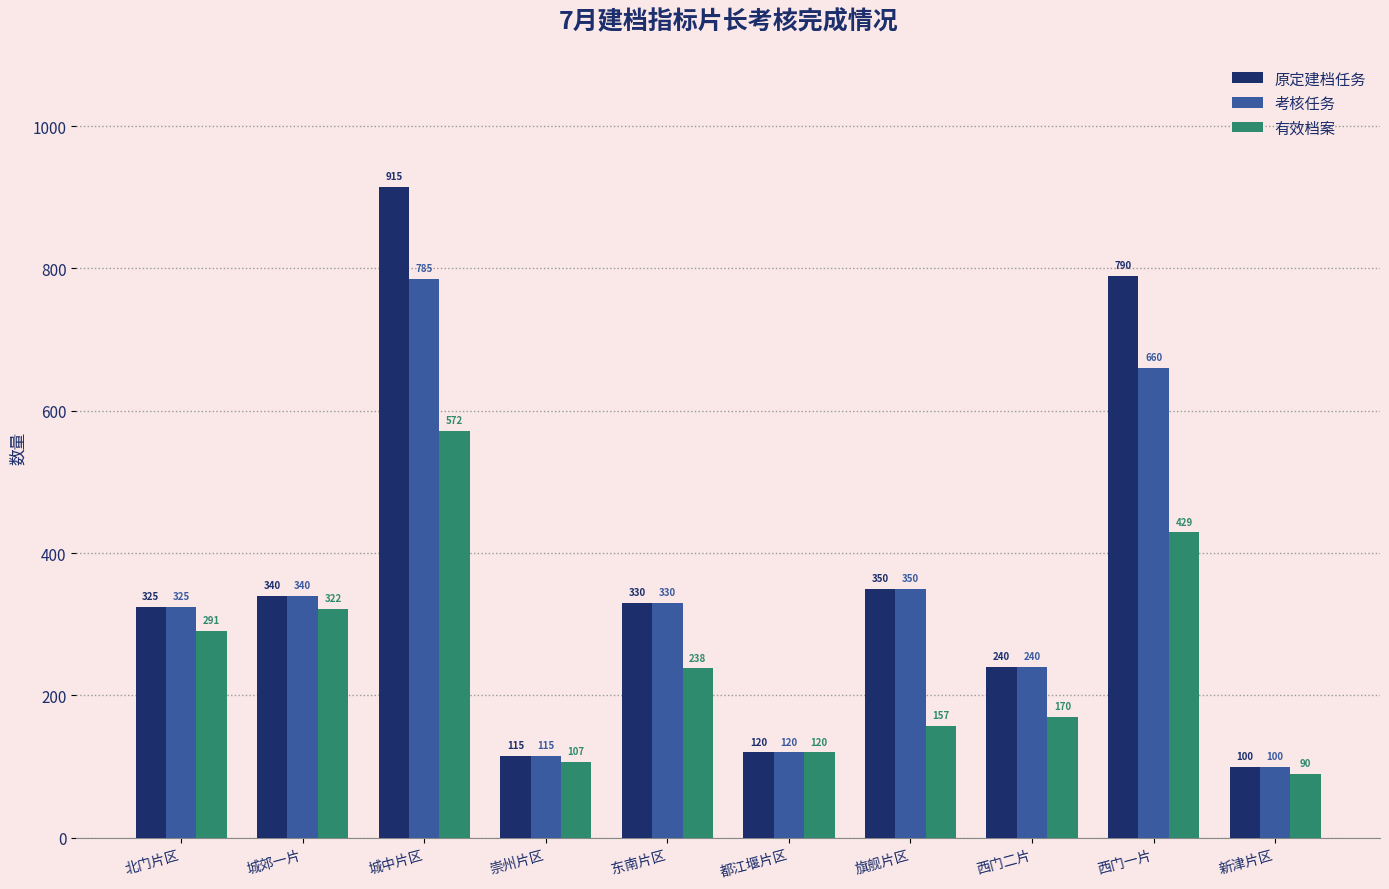

At which category is the sum across all series the highest?

城中片区